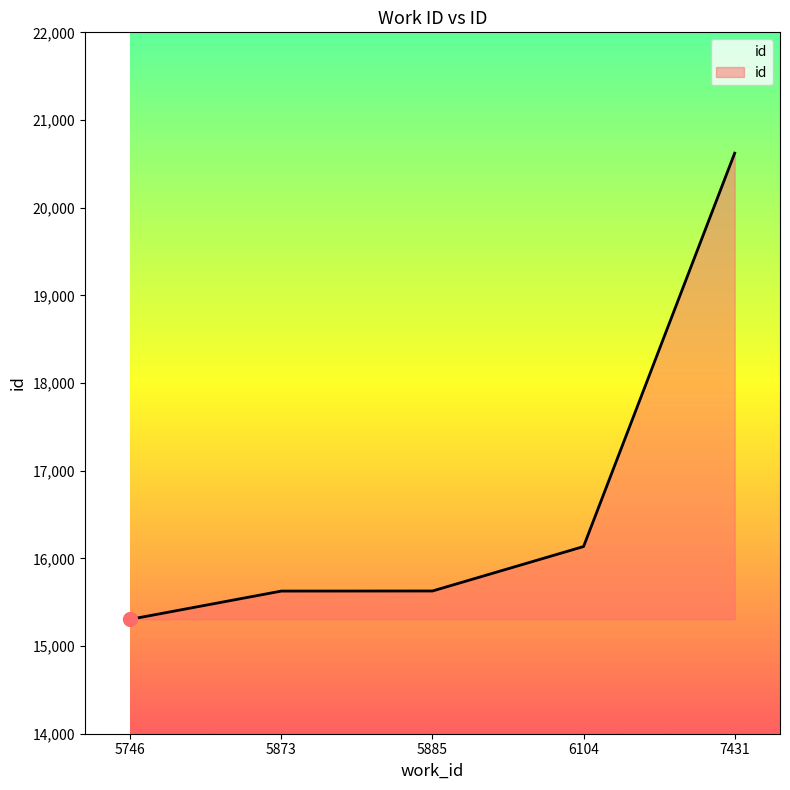

What is the sum of the values at 5746 and 5885?

30933